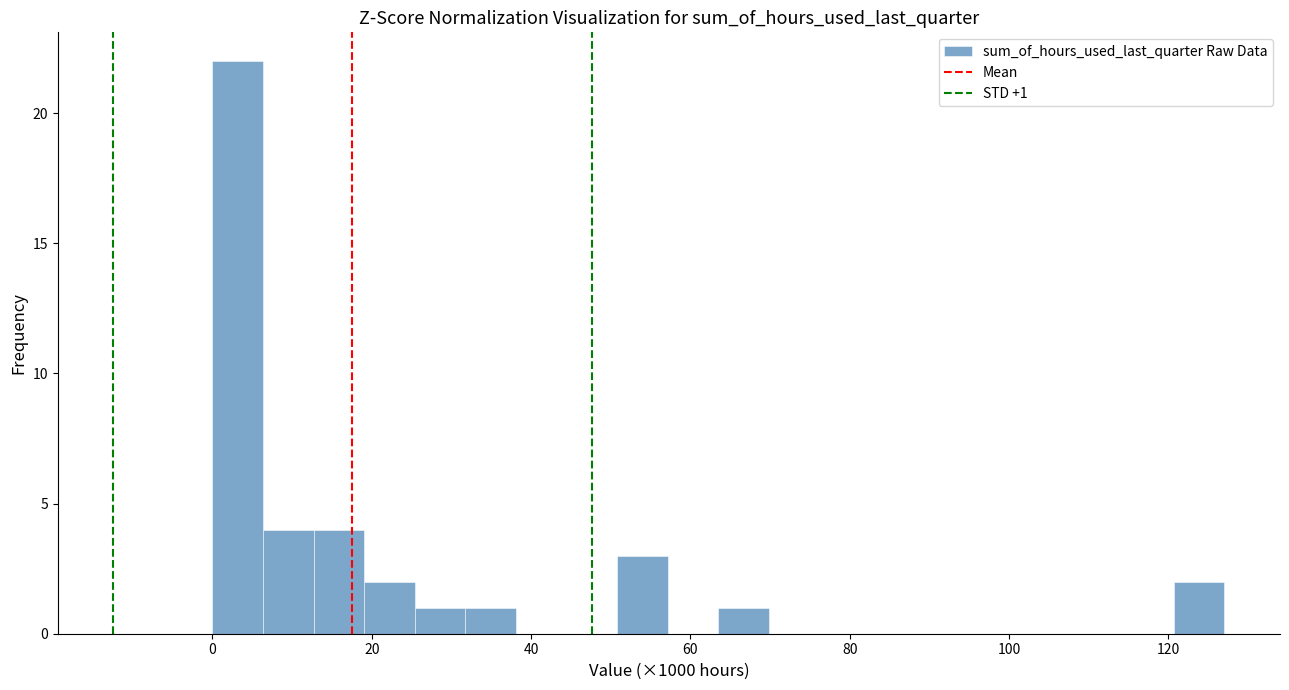

Around what value on the x-axis is the tallest bar? Give the approximate position of its centre, as read against the axis.

4